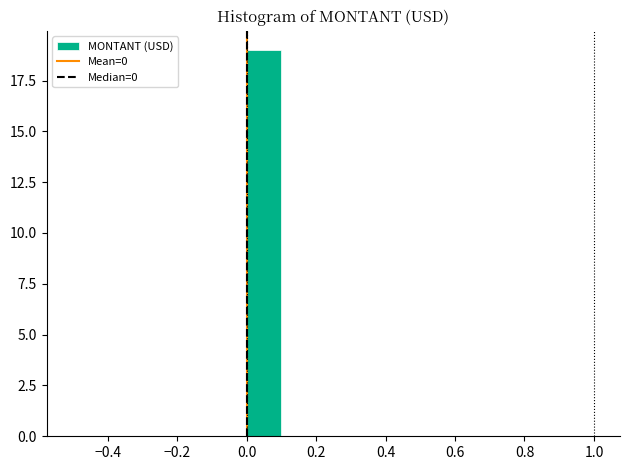

Reading left to right, list every bar in this chart as the range it spans on the x-axis followed by its height. The values are not printed on the chart, so give them approximately, as read against the axis.

-0.5 to -0.4: 0
-0.4 to -0.3: 0
-0.3 to -0.2: 0
-0.2 to -0.1: 0
-0.1 to 0.0: 0
0.0 to 0.1: 19
0.1 to 0.2: 0
0.2 to 0.3: 0
0.3 to 0.4: 0
0.4 to 0.5: 0